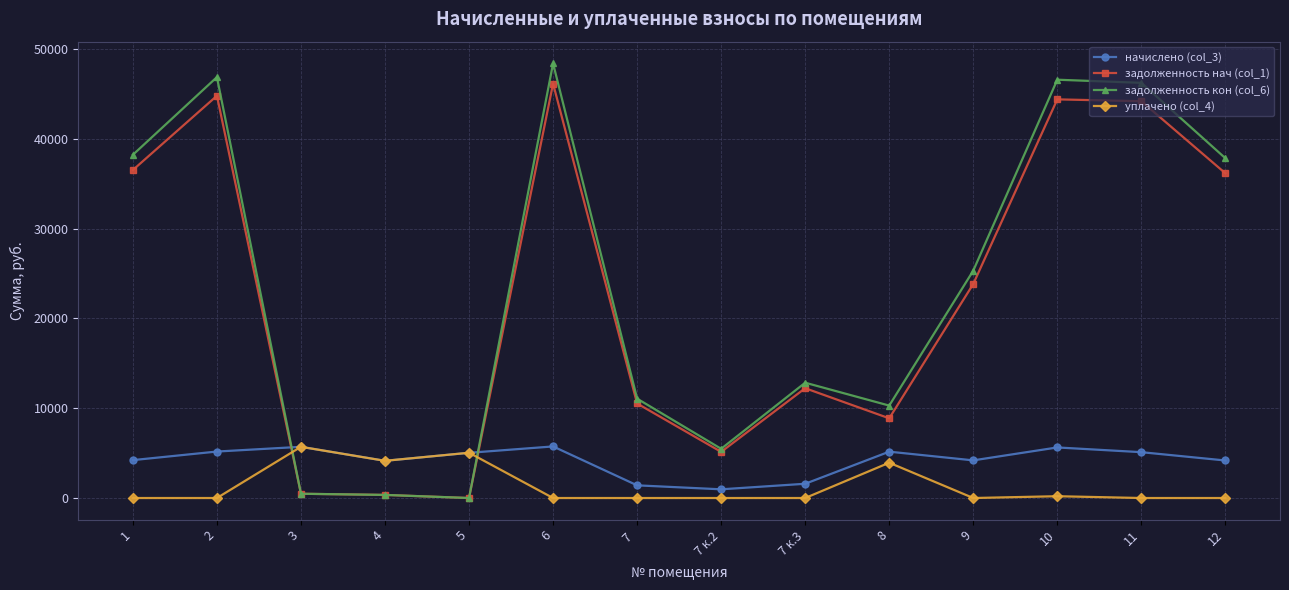

What is the value of the задолженность кон (col_6) point at the 2nd from the left?

46856.8